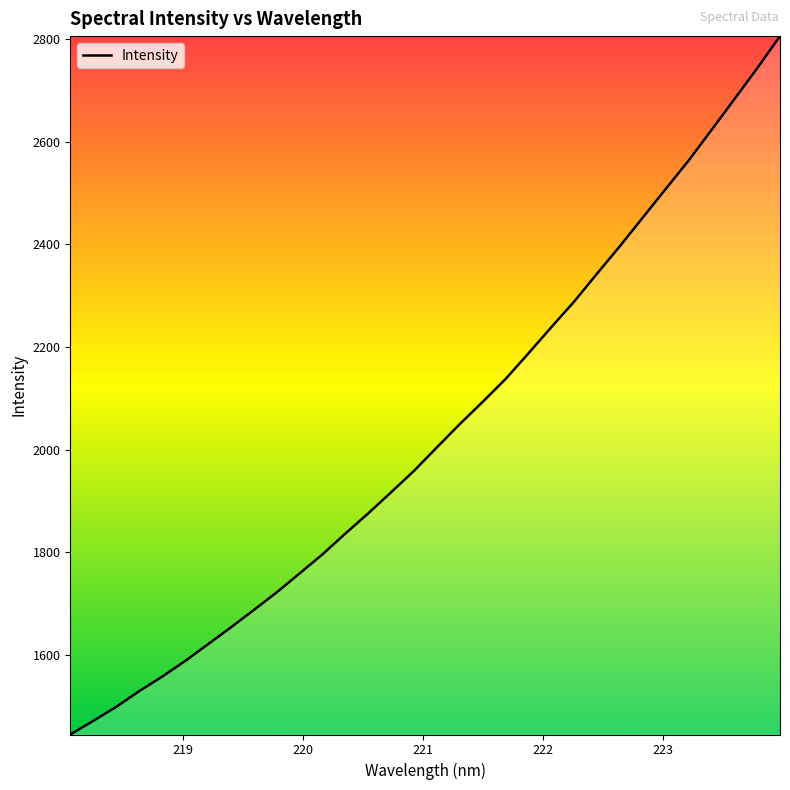

How many lines are shown in the chart?

1